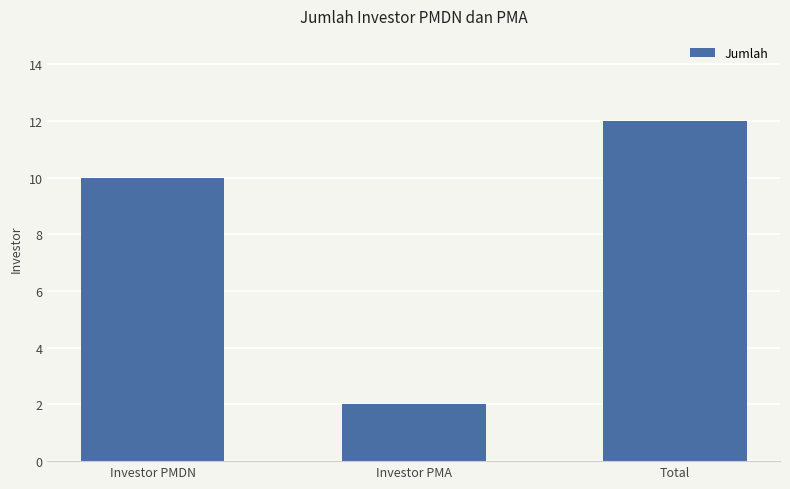

What is the ratio of the value at Investor PMA to the value at Investor PMDN?

0.2